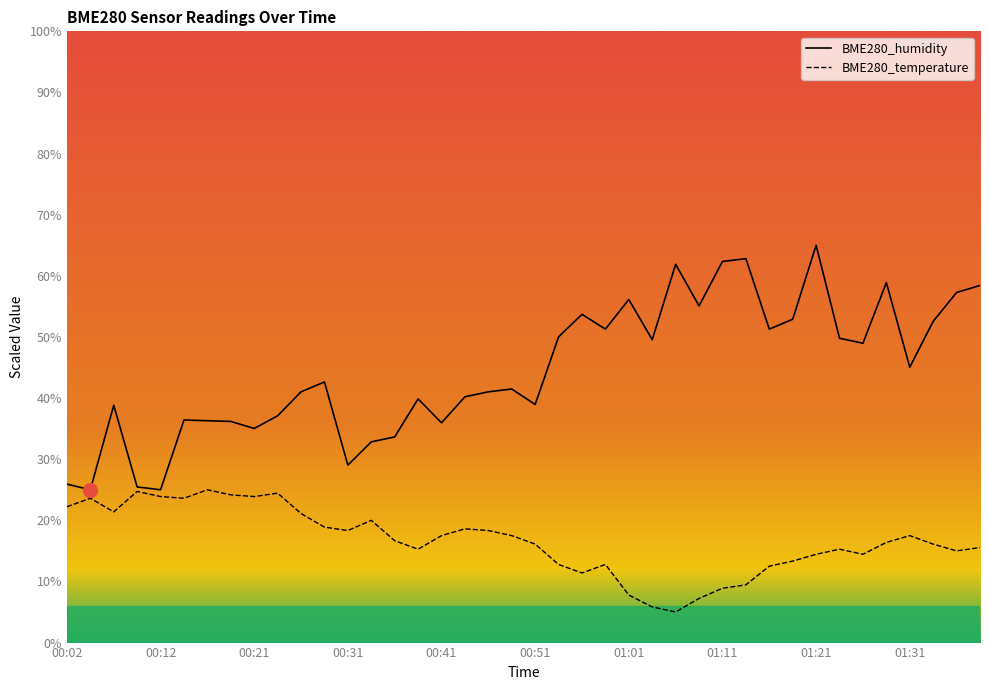

Is it true that BME280_temperature equals 12.5 at 01:14?

False